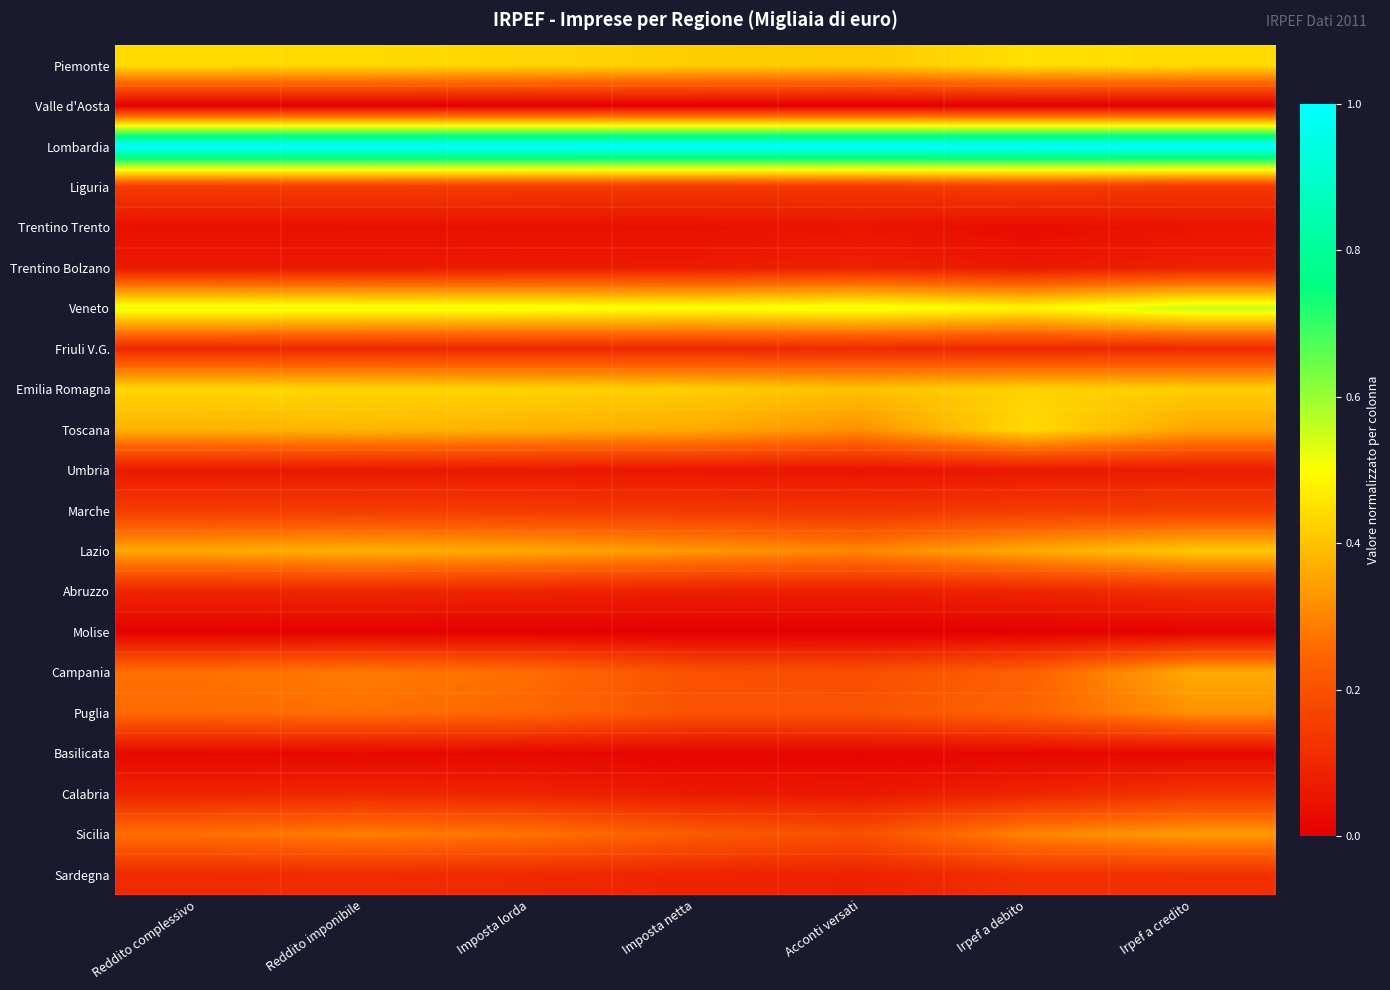

What is the spread (max minus min) of values at Irpef a credito?

1.0